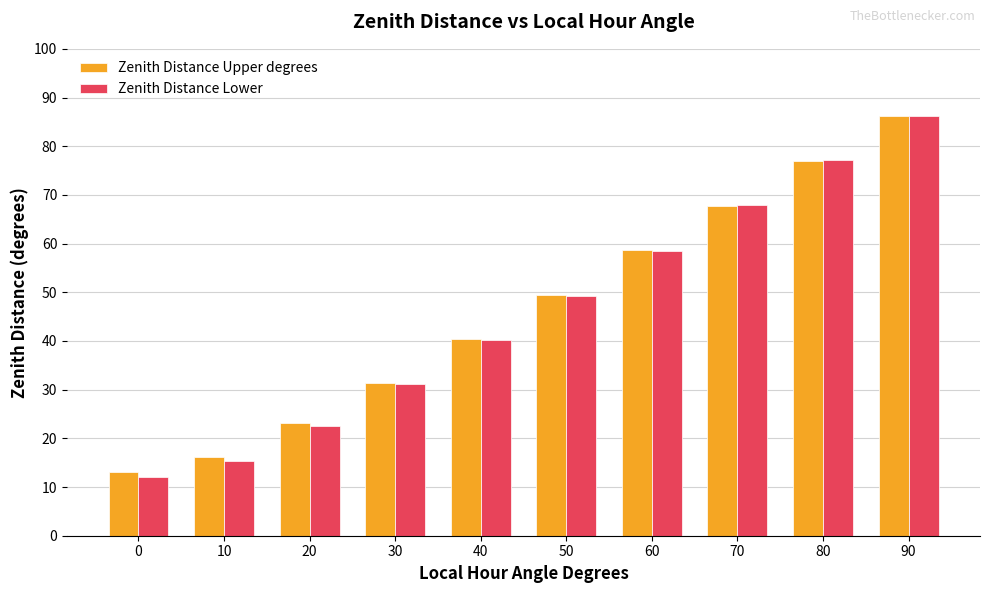

How many data points in Zenith Distance Upper degrees are above 49?

5